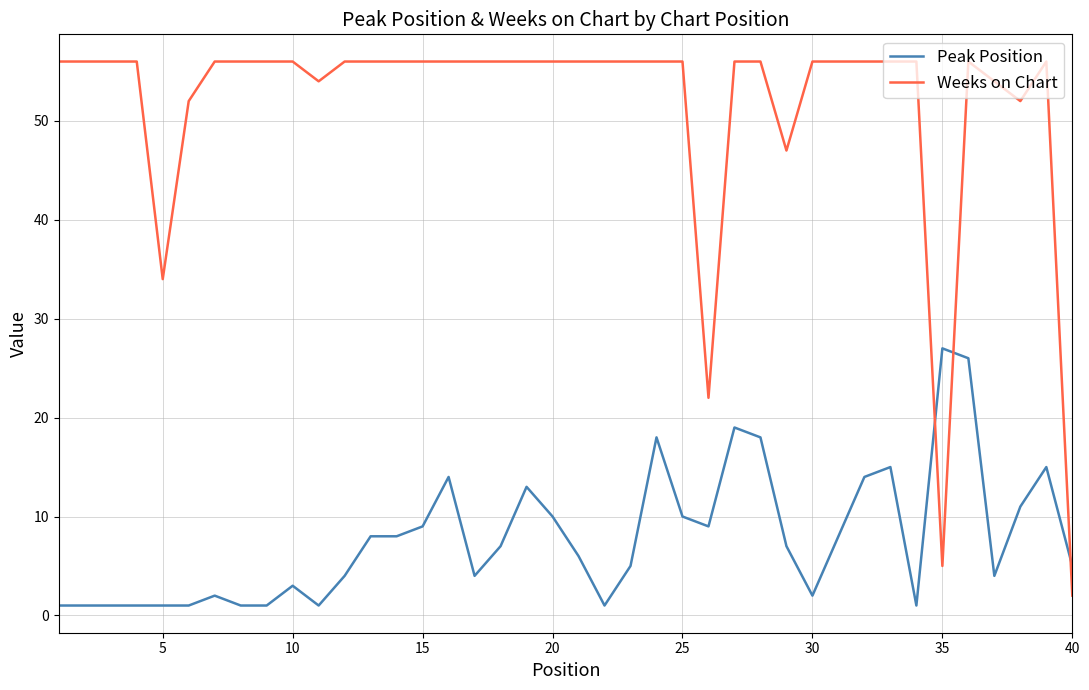

True or false: Weeks on Chart and Peak Position intersect in this chart.

True